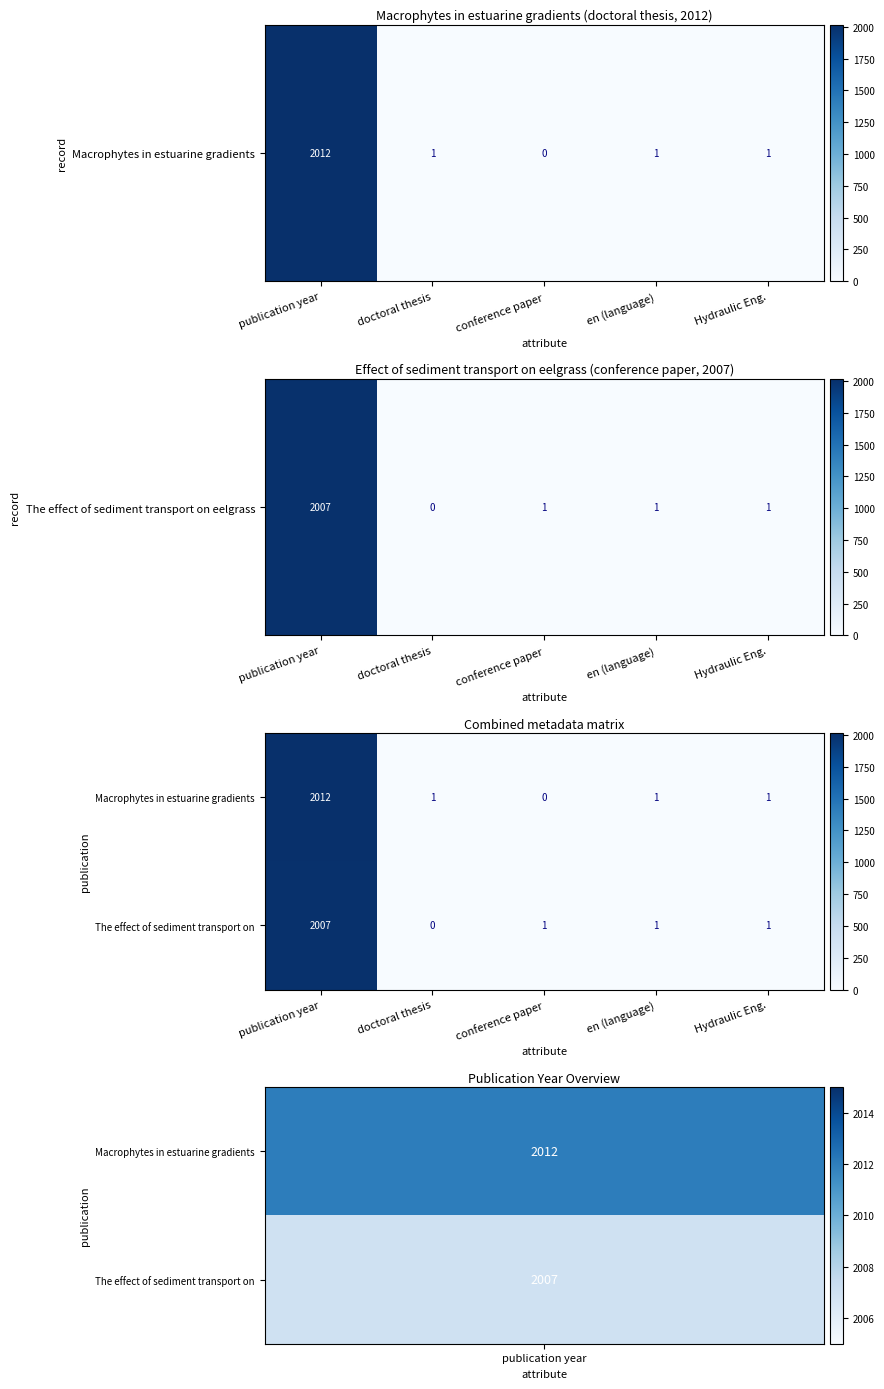

Reading left to right, what are all the values shown in this chart?

Macrophytes in estuarine gradients: 2012	1	0	1	1
The effect of sediment transport on: 2007	0	1	1	1